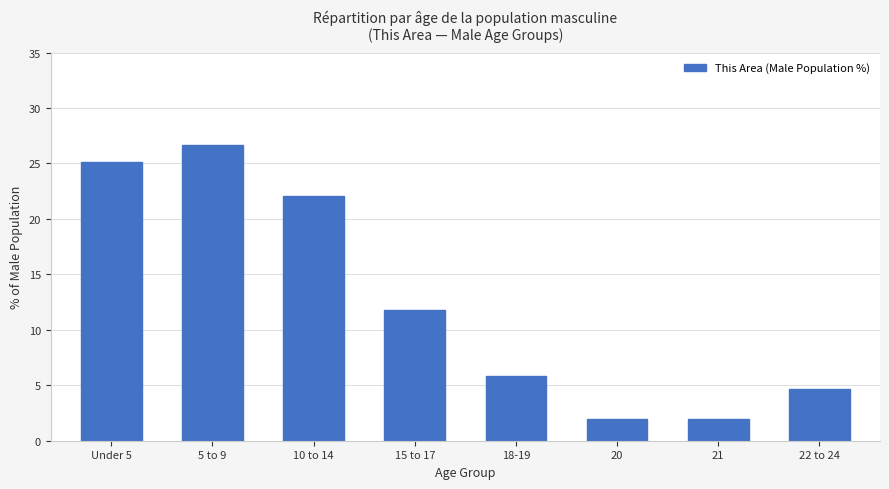

Is it true that the value at Under 5 is 39.8?

False